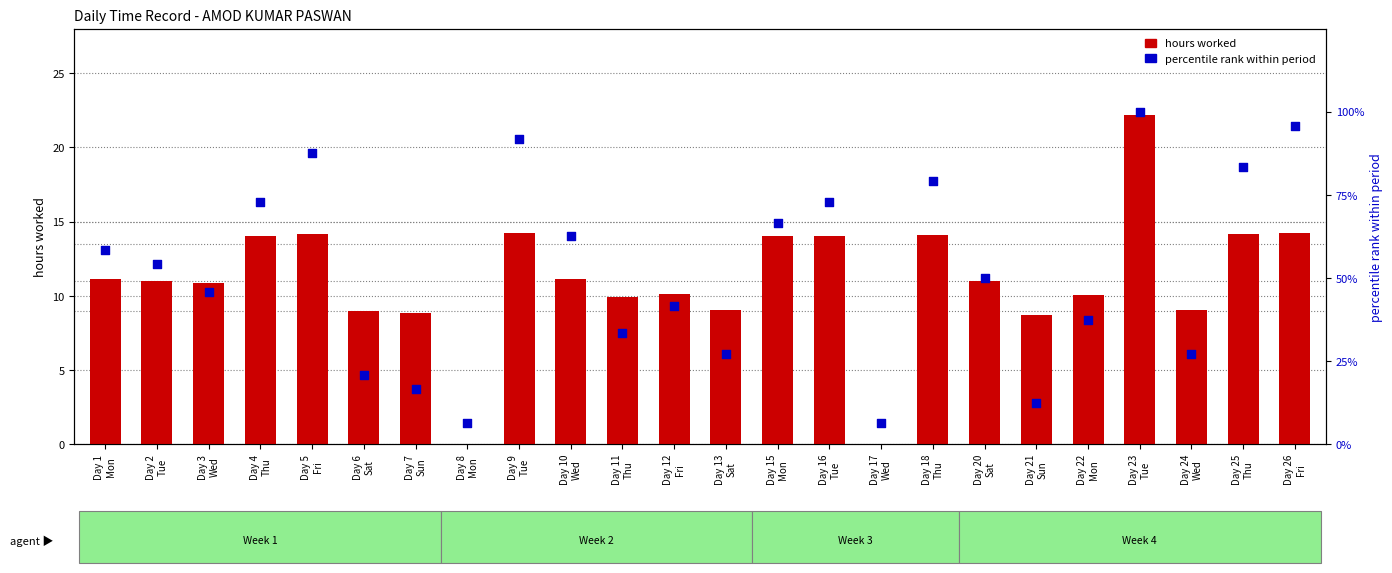

Is the value of percentile rank within period at Day 3
Wed greater than the value of hours worked at Day 18
Thu?

Yes